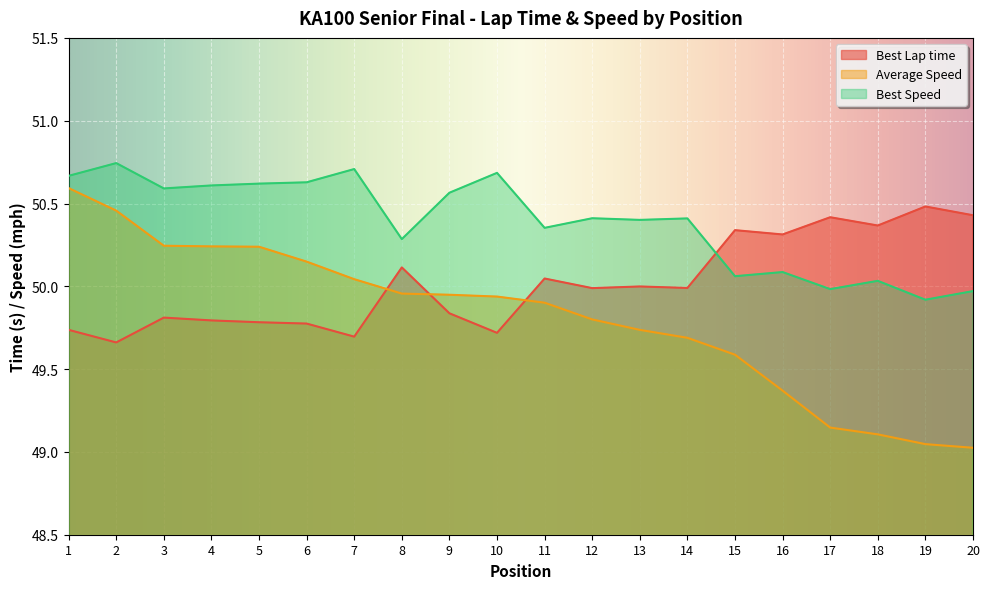

What value does the Average Speed series have at 4?

50.2